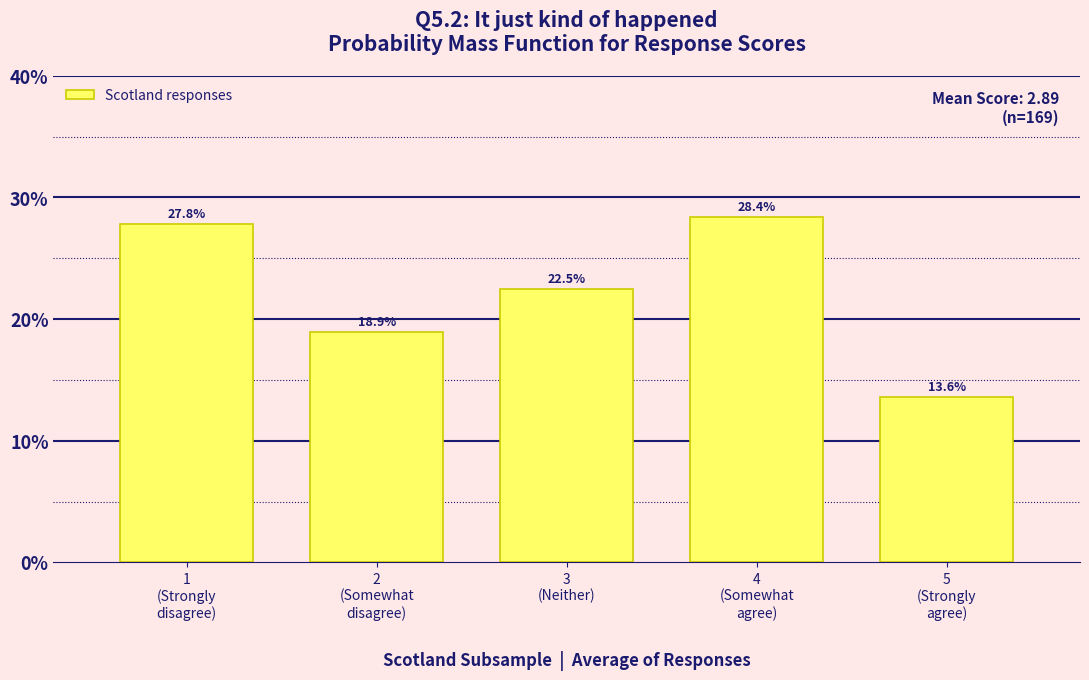

Reading left to right, list all the values displayed in this chart.

27.8	18.9	22.5	28.4	13.6